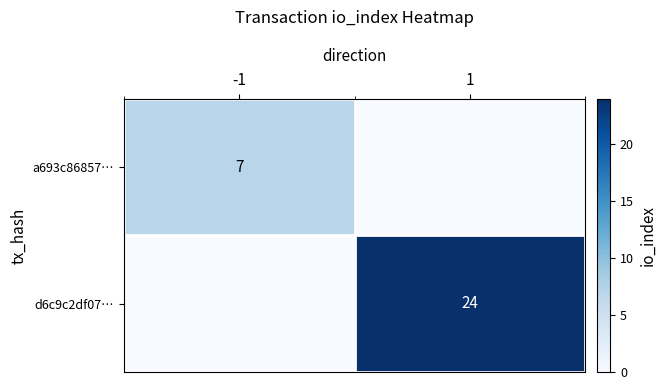

True or false: a693c86857… has a value of 7 at -1.

True